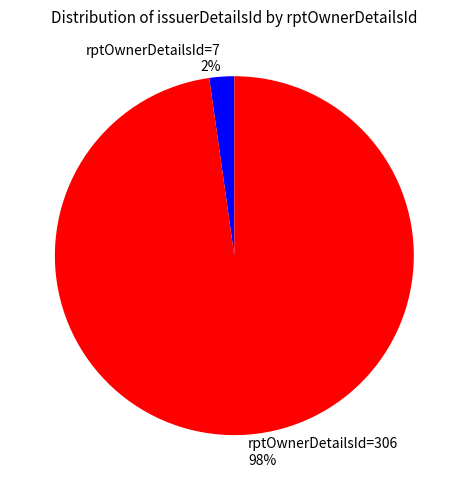

To the nearest percent, what portion does rptOwnerDetailsId=7 represent?

2%